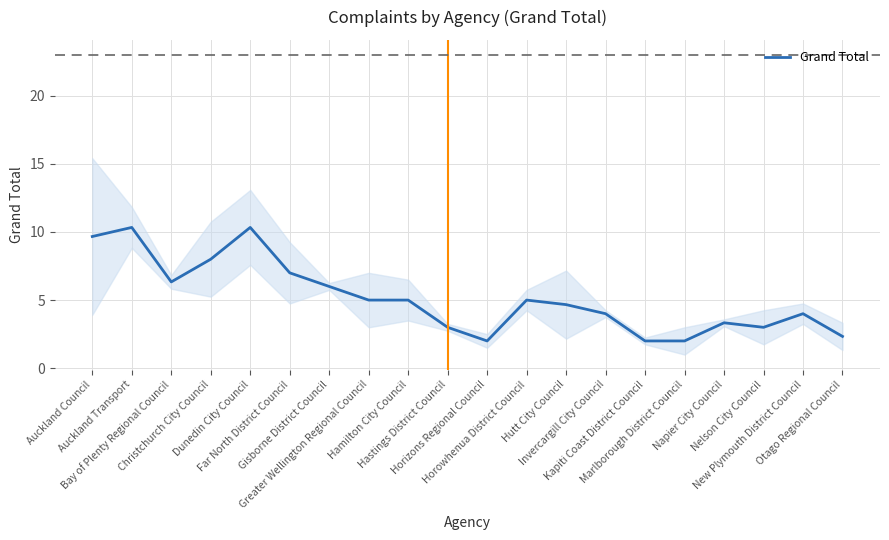

What is the average value?

5.2